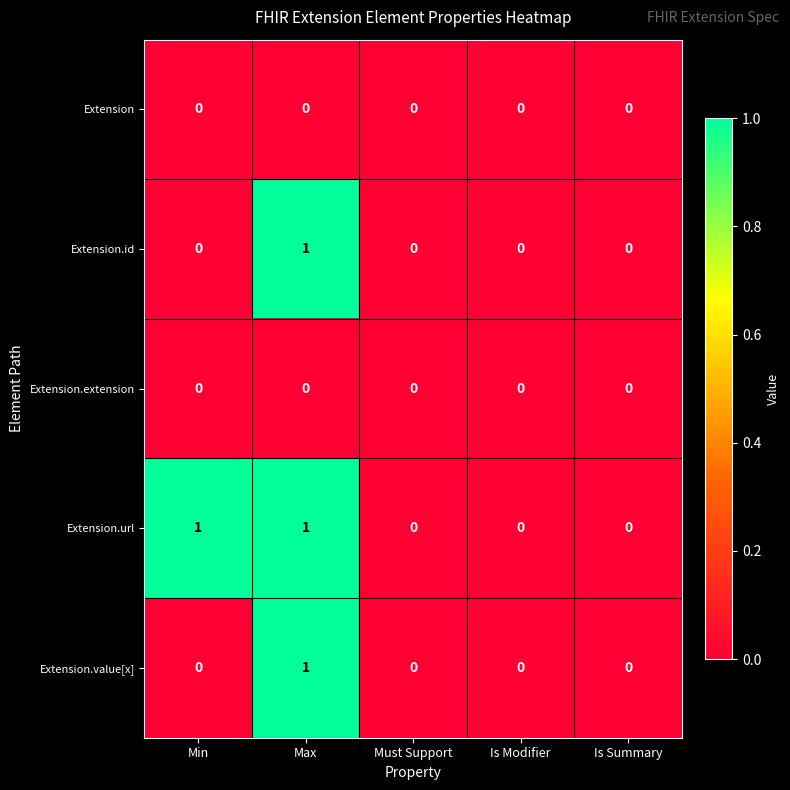

Reading left to right, extract all data points from this chart.

Extension: 0	0	0	0	0
Extension.id: 0	1	0	0	0
Extension.extension: 0	0	0	0	0
Extension.url: 1	1	0	0	0
Extension.value[x]: 0	1	0	0	0